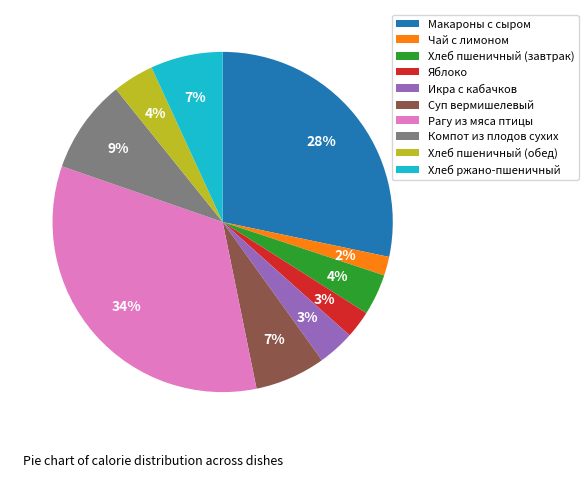

To the nearest percent, what percentage of the pie is Хлеб ржано-пшеничный?

7%